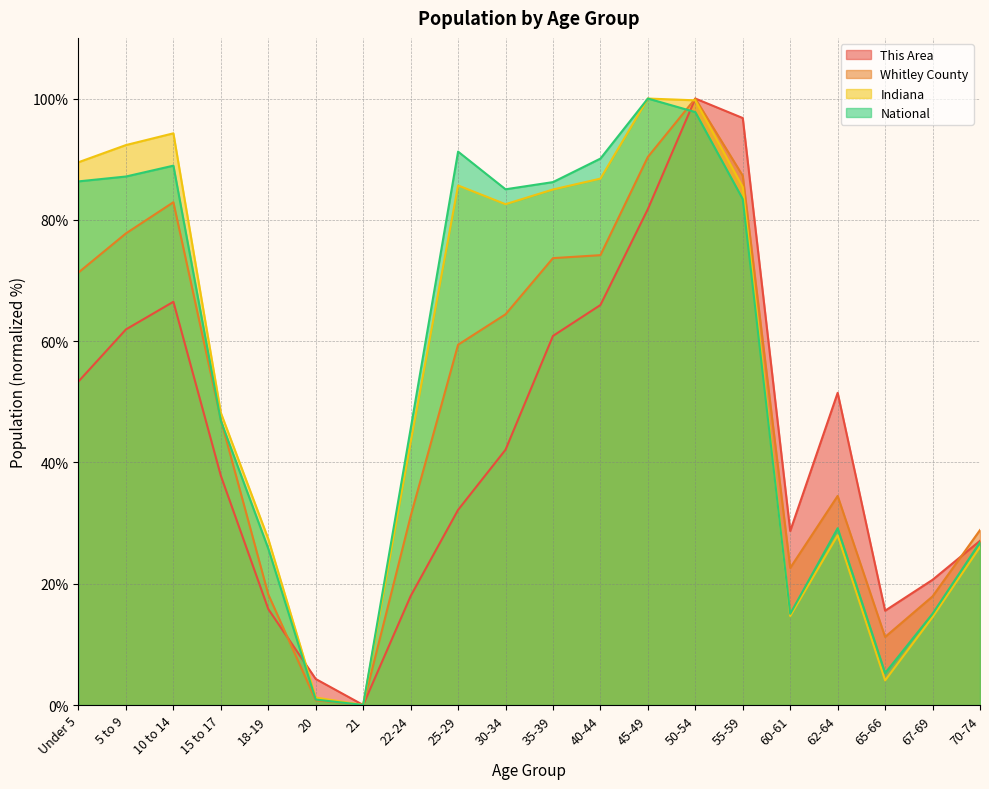

Which series changed the most between 15 to 17 and 25-29?

National